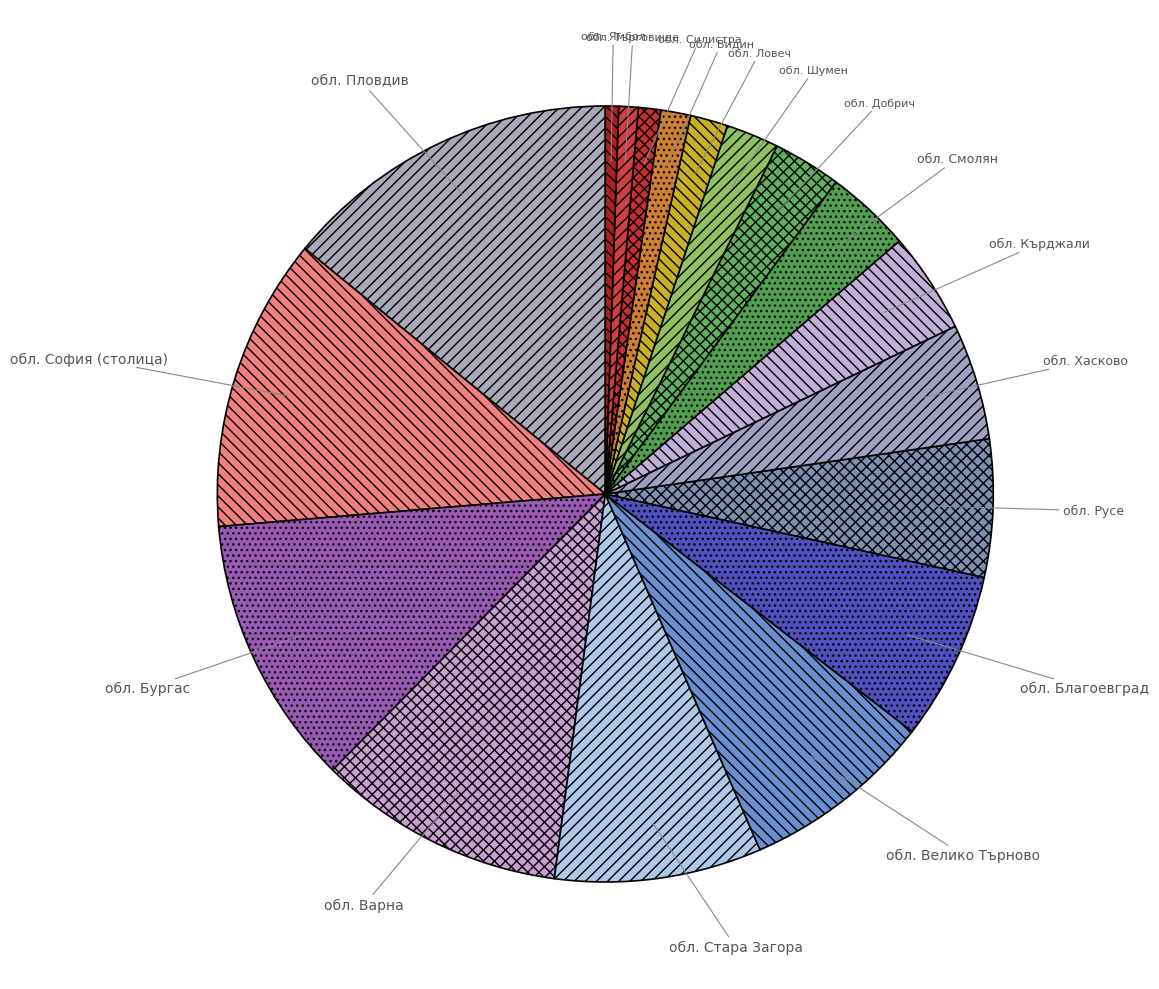

How many segments does this pie chart have?

18